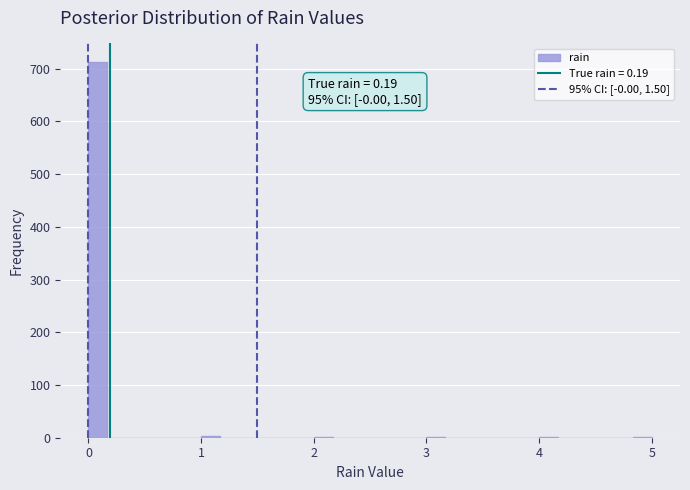

Read against the x-axis, roughly where is the centre of the tallest bar?

0.1